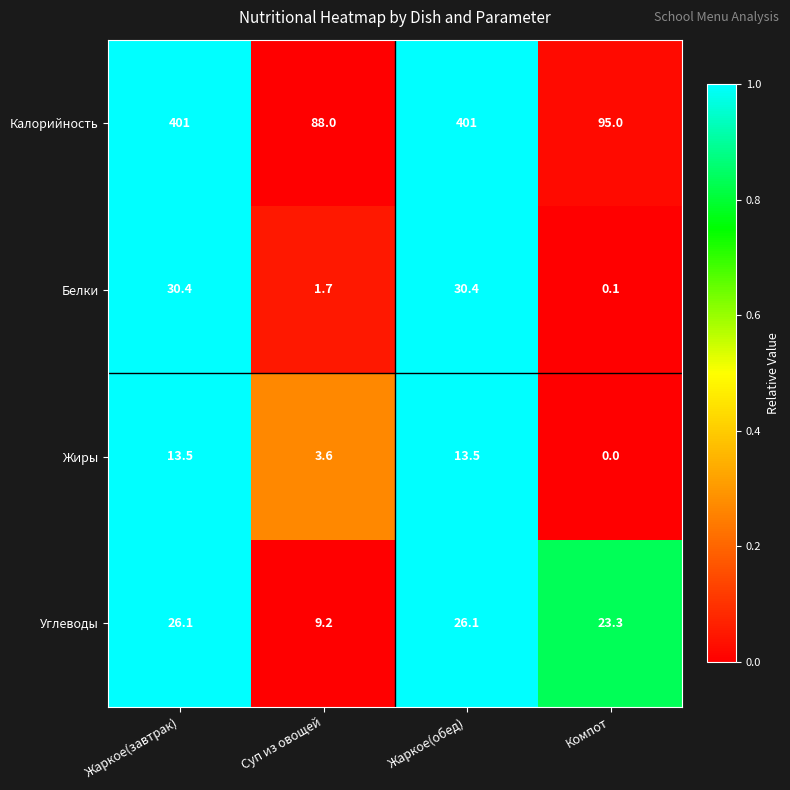

Which series has the largest range (max minus min)?

Калорийность